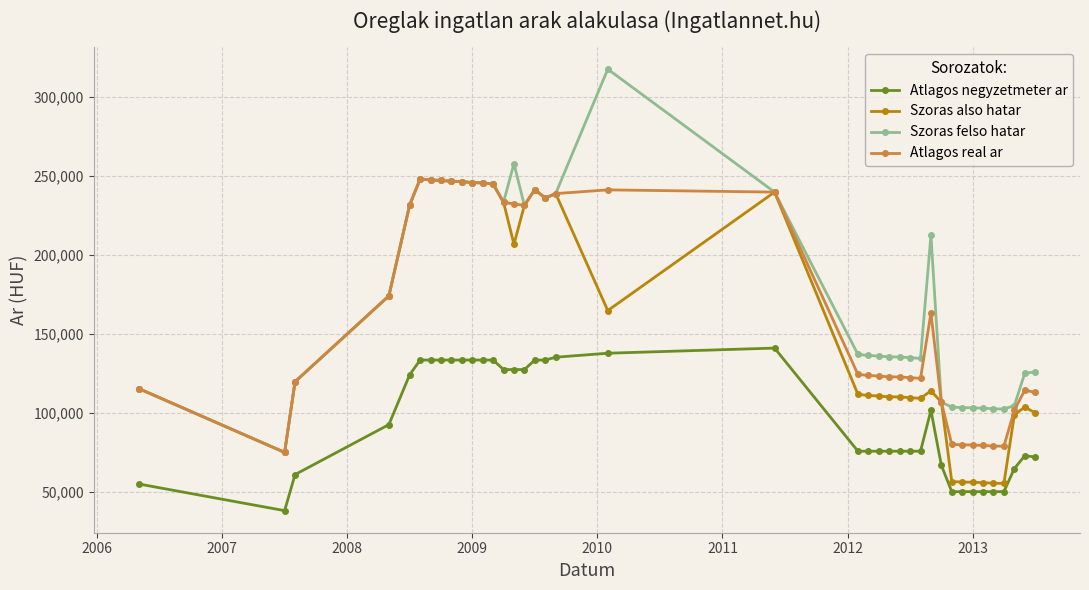

What is the maximum value shown in the chart?

317522